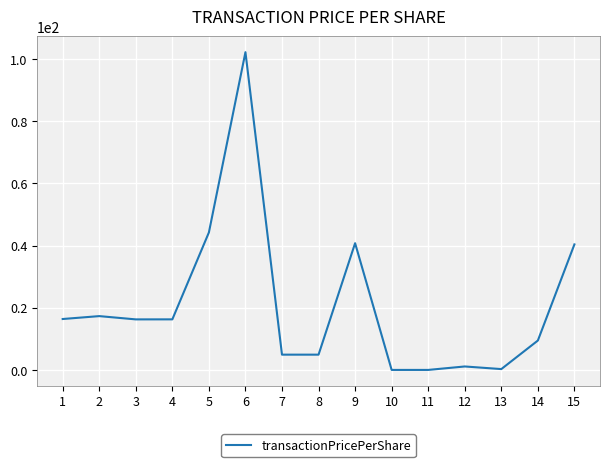

The value at 10 is 0.0. True or false?

True